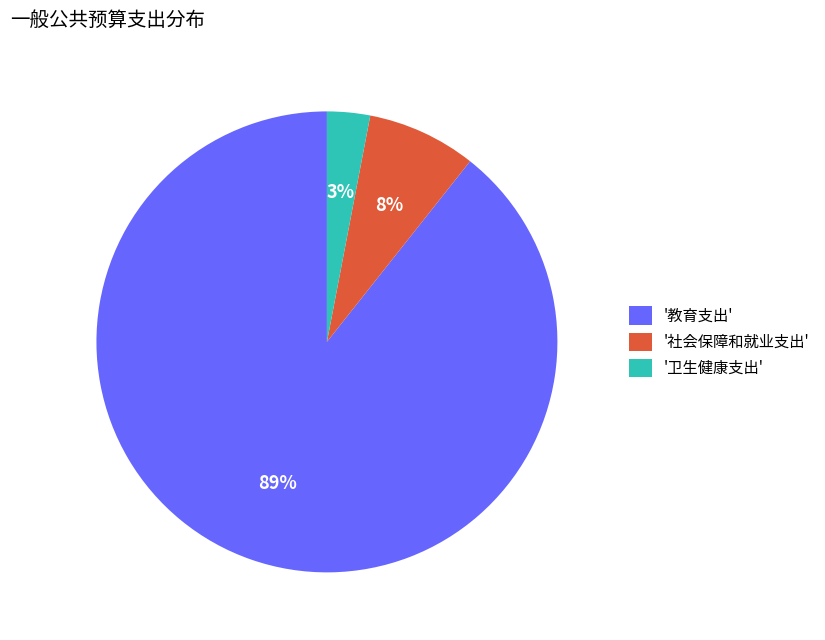

Approximately how many times larger is the value at '卫生健康支出' compared to '社会保障和就业支出'?

0.4